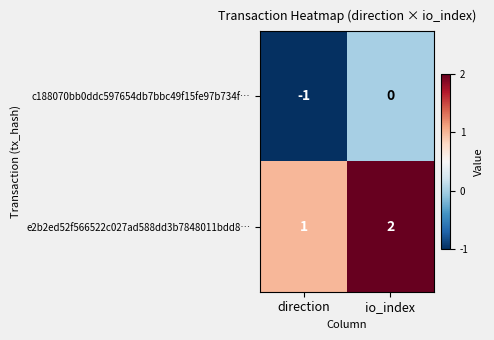

At which category is the sum across all series the highest?

io_index